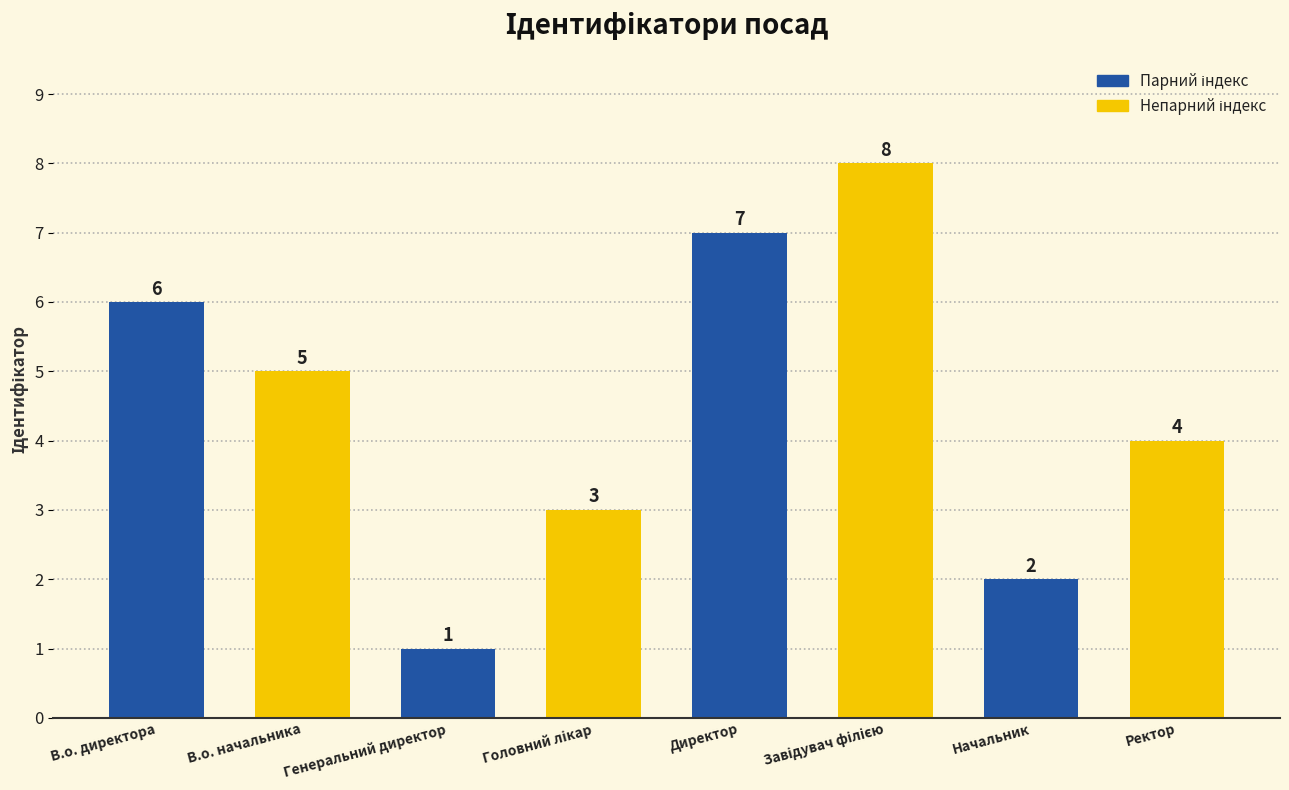

How many values are between 3 and 7?

5